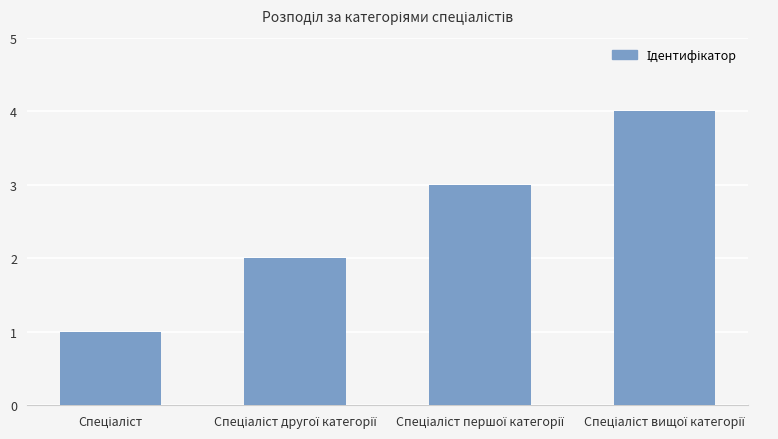

What is the difference between the maximum and minimum values?

3